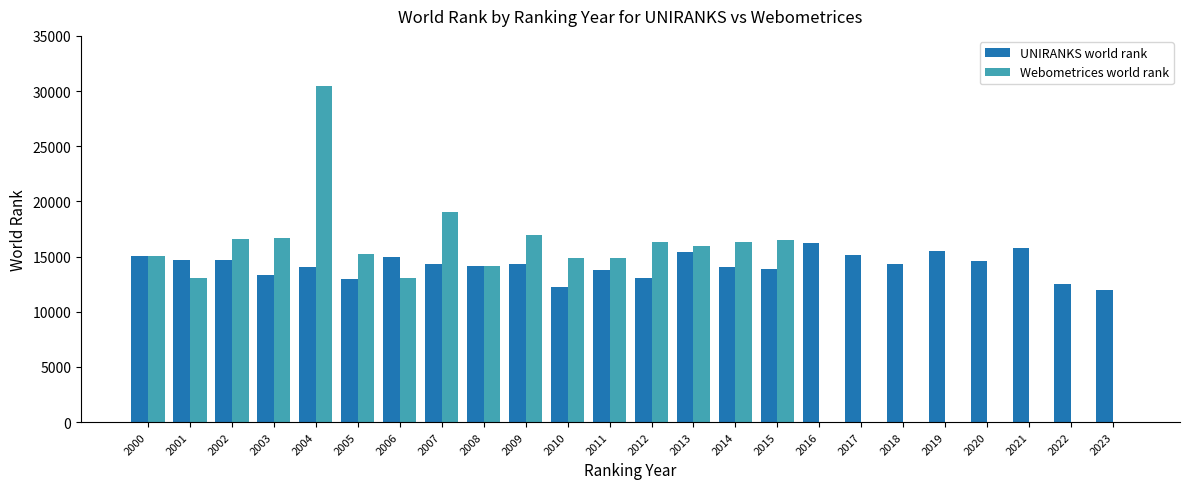

The Webometrices world rank series shows 24959 at 2013. True or false?

False